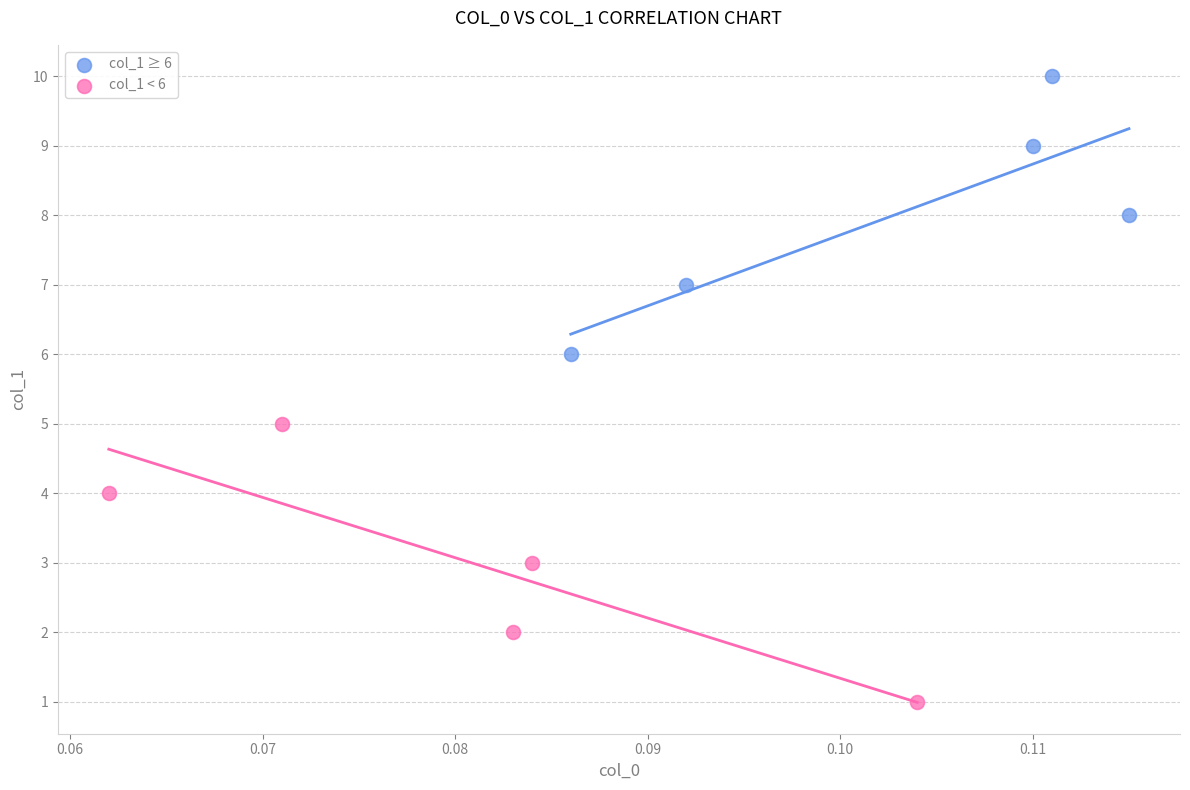

Which series contains the highest Y value?

col_1 ≥ 6